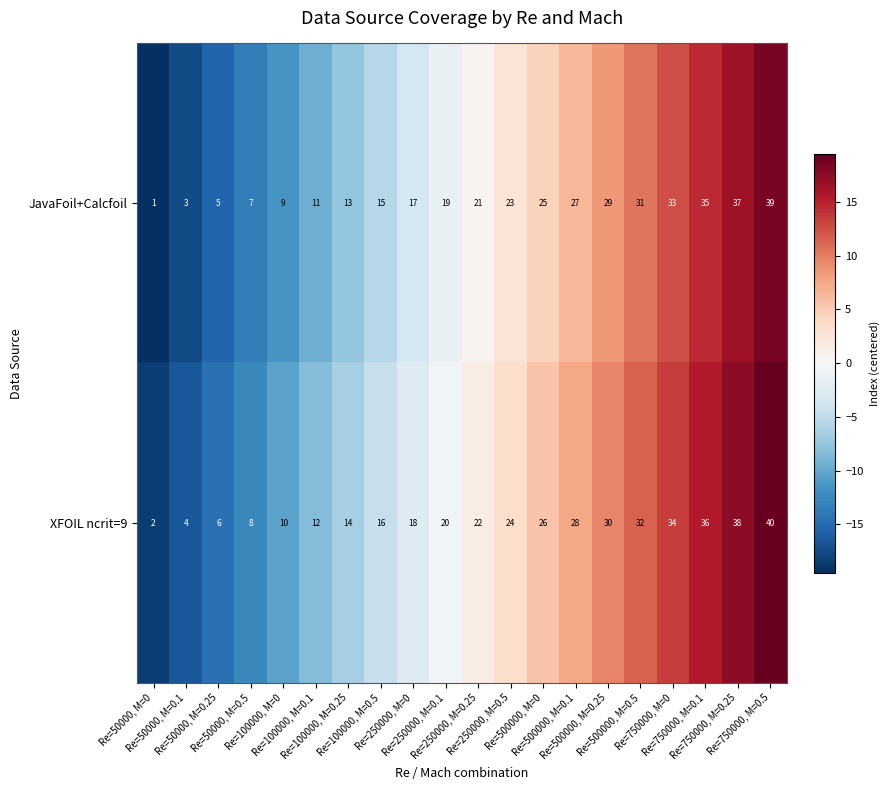

At how many categories does at least one series exceed 11?

15